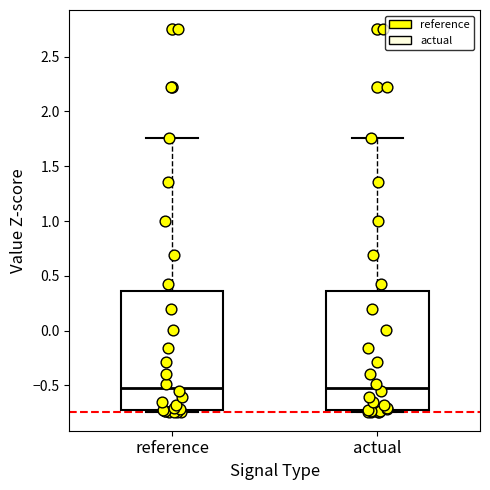

Reading left to right, read every box against the y-axis: the position of its median line, the range the box covers, and the ends of its whiskers. The values are not printed on the chart, so give them approximately, as read against the axis.

reference: median -0.50, box -0.75 to 0.35, whiskers -0.75 to 1.75
actual: median -0.50, box -0.75 to 0.35, whiskers -0.75 to 1.75